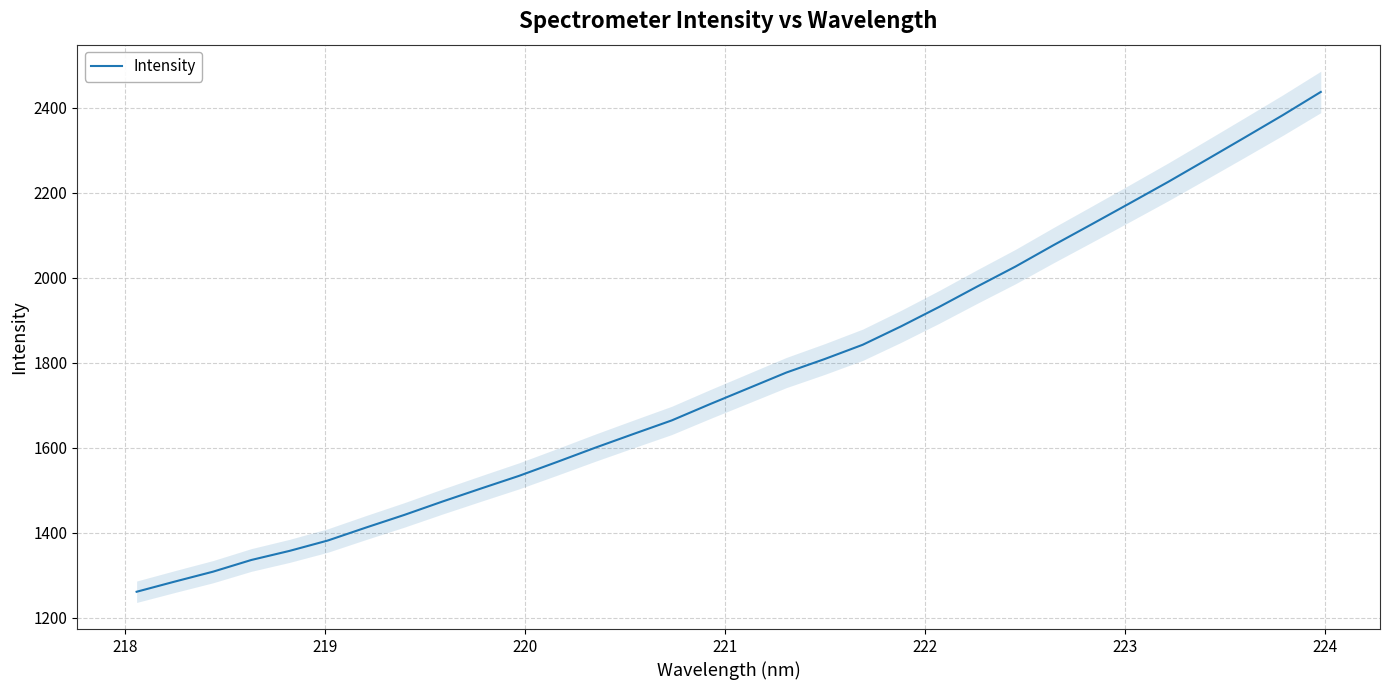

What is the highest value of the Intensity series?

2437.8